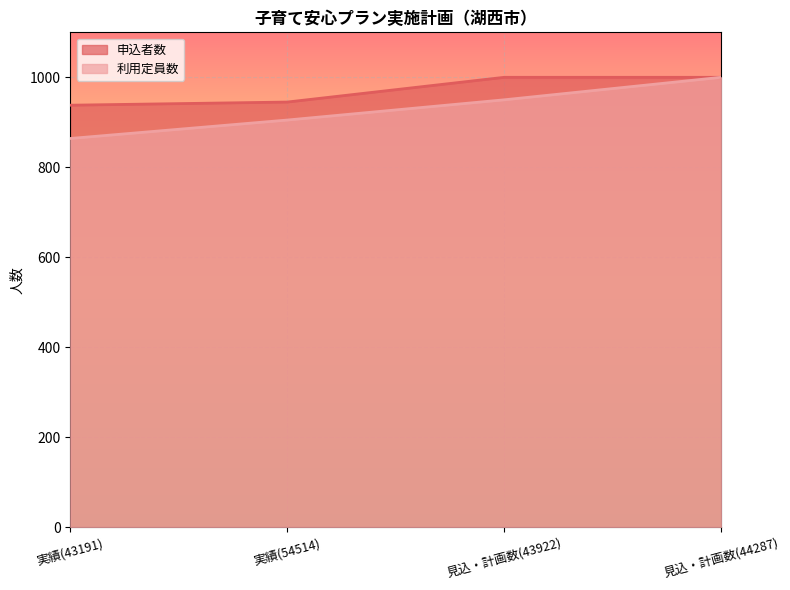

Reading right to left, list all the values displayed in this chart.

申込者数: 見込・計画数(44287)=1000	見込・計画数(43922)=1000	実績(54514)=945	実績(43191)=938
利用定員数: 見込・計画数(44287)=1000	見込・計画数(43922)=950	実績(54514)=905	実績(43191)=864